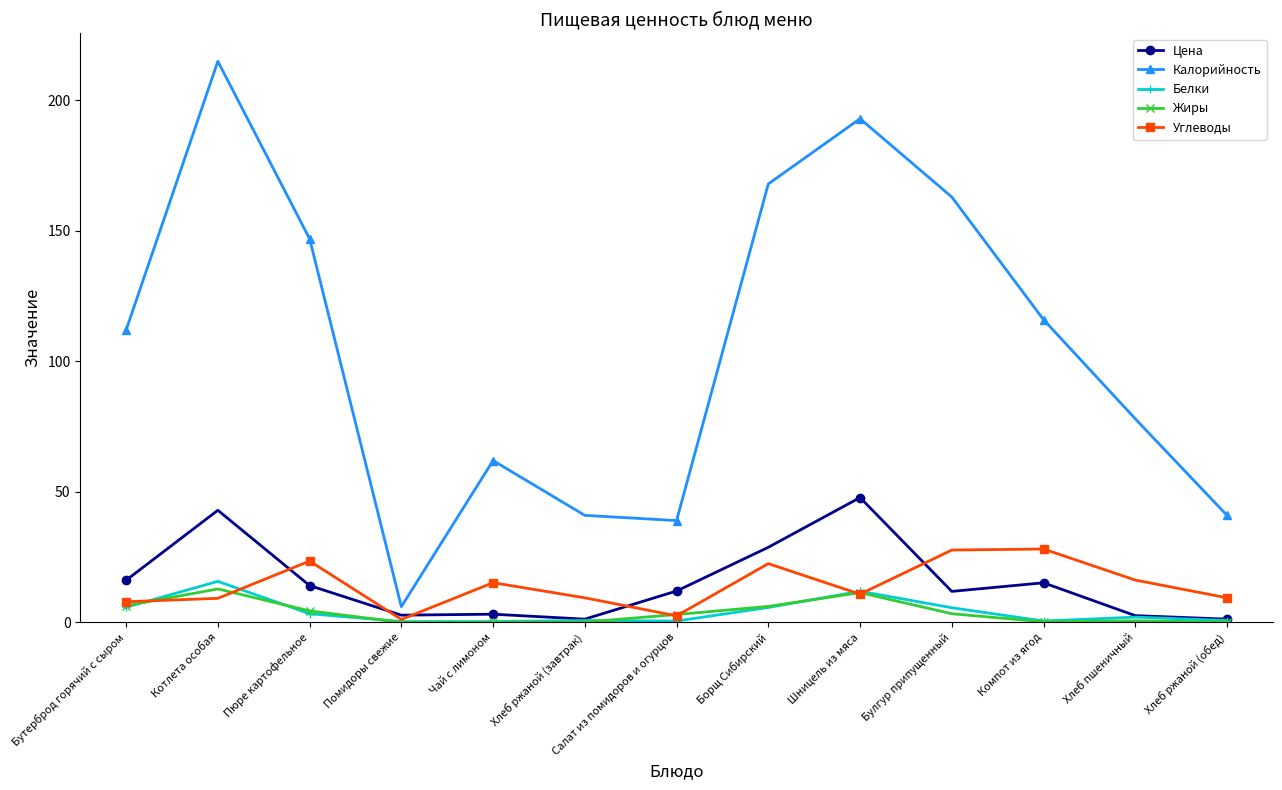

How many distinct data groups are displayed?

5